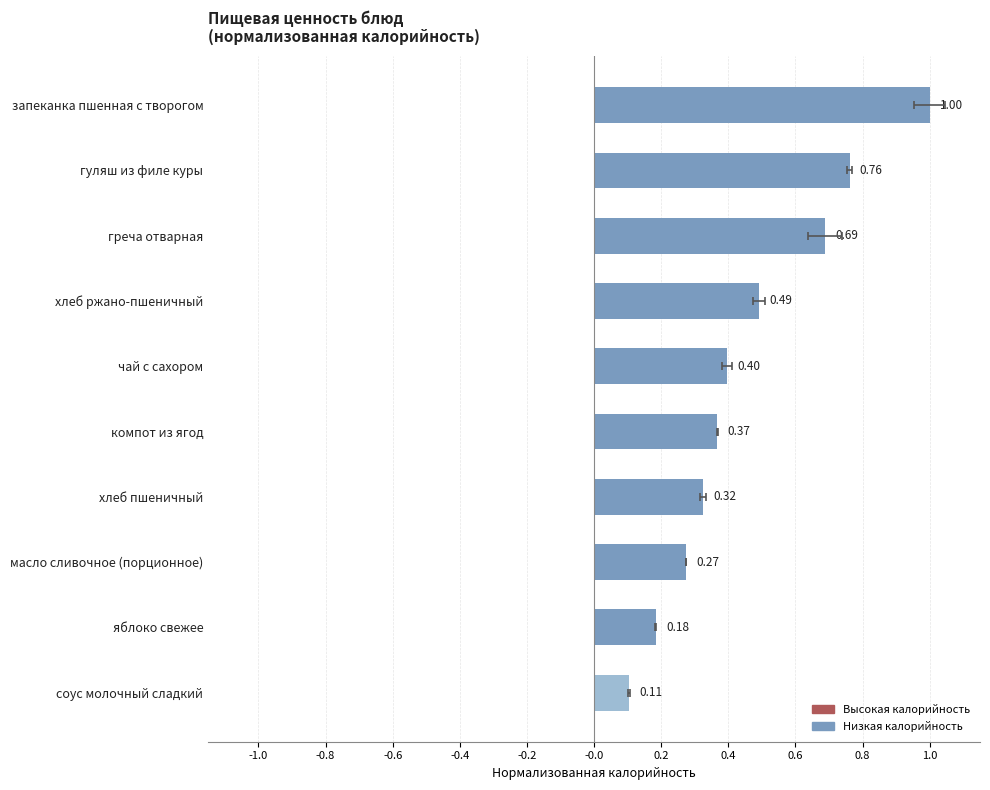

How many bars are there in total?

10